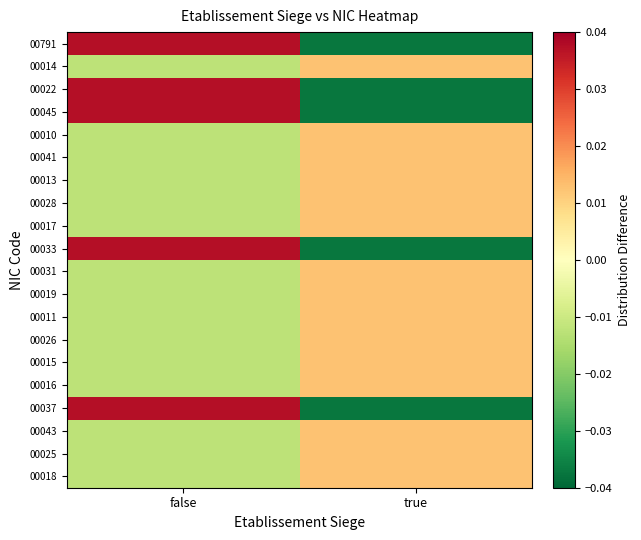

Reading left to right, transcribe all the data shown in this chart.

00791: false=0.0	true=-0.0
00014: false=-0.0	true=0.0
00022: false=0.0	true=-0.0
00045: false=0.0	true=-0.0
00010: false=-0.0	true=0.0
00041: false=-0.0	true=0.0
00013: false=-0.0	true=0.0
00028: false=-0.0	true=0.0
00017: false=-0.0	true=0.0
00033: false=0.0	true=-0.0
00031: false=-0.0	true=0.0
00019: false=-0.0	true=0.0
00011: false=-0.0	true=0.0
00026: false=-0.0	true=0.0
00015: false=-0.0	true=0.0
00016: false=-0.0	true=0.0
00037: false=0.0	true=-0.0
00043: false=-0.0	true=0.0
00025: false=-0.0	true=0.0
00018: false=-0.0	true=0.0